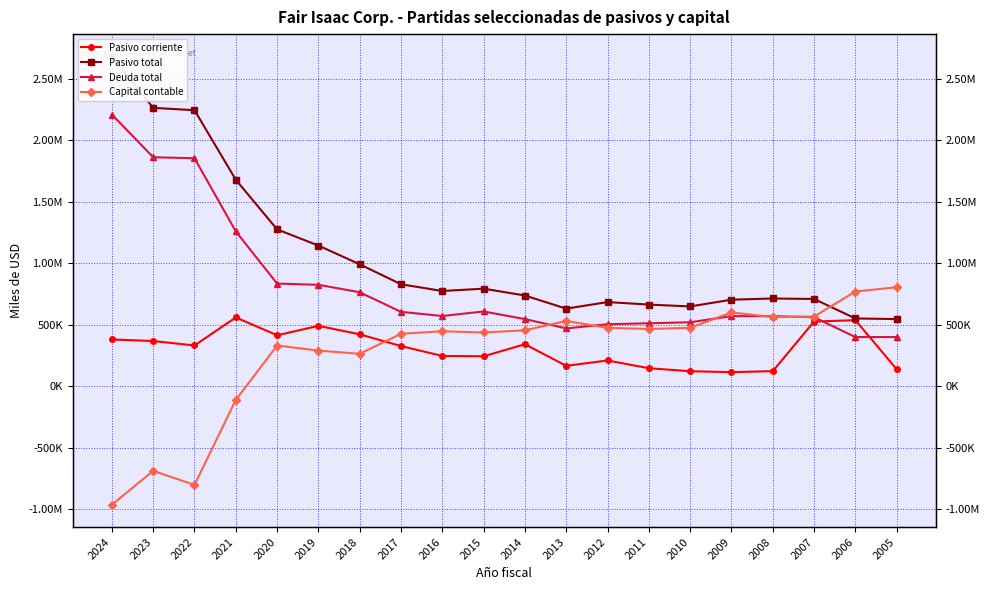

True or false: Capital contable has a value of -1074849 at 2023.

False